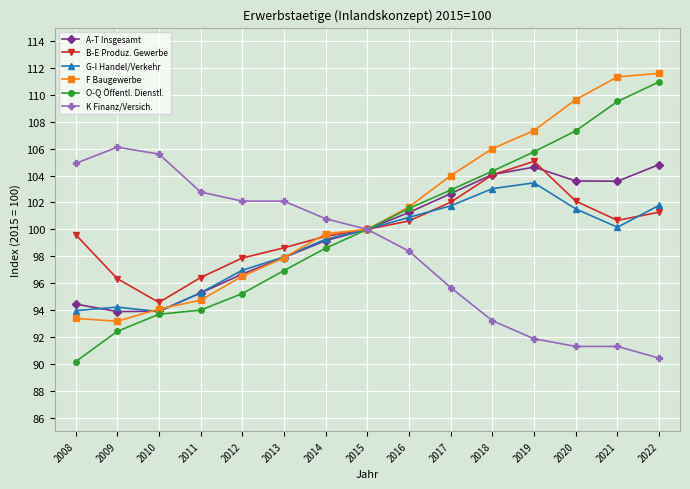

What is the sum of the A-T Insgesamt values at 2010 and 2014?

193.1